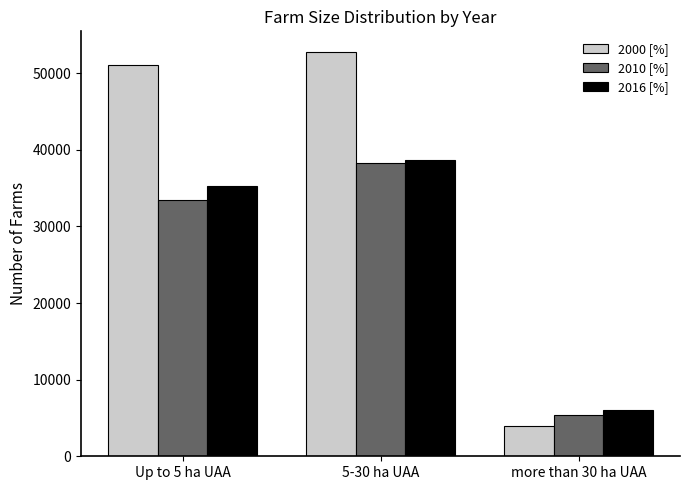

How many bars are there in each group?

3